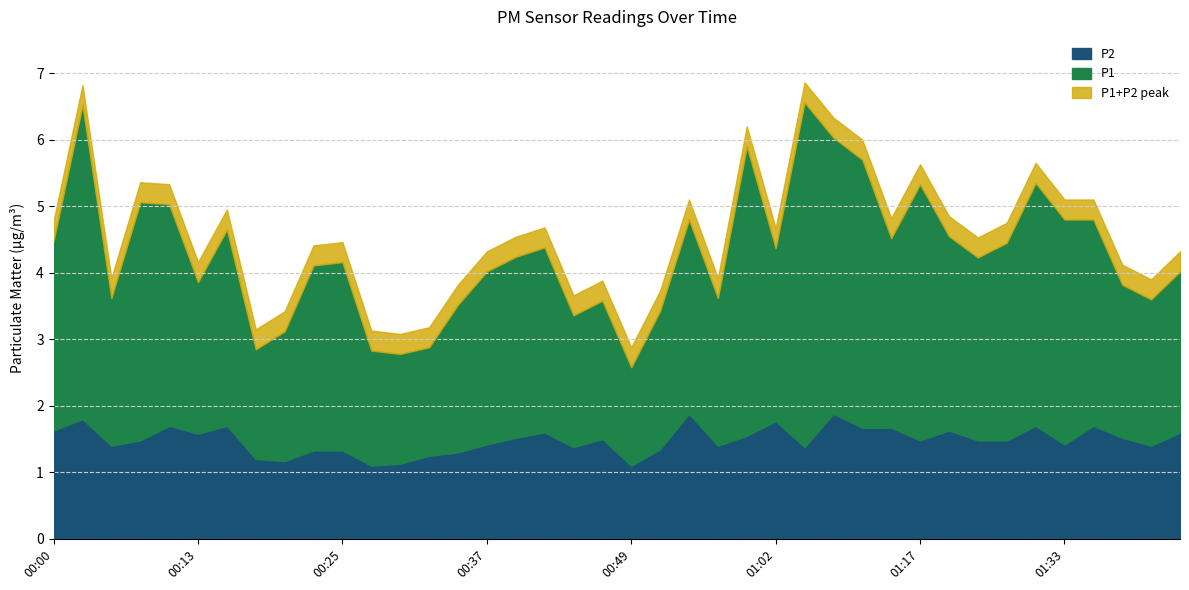

What is the lowest value of the P2 series?

1.1